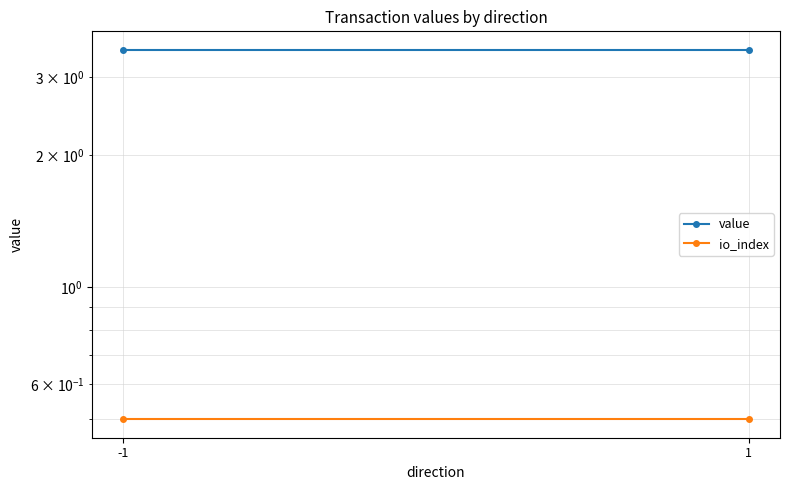

What is the minimum value for value?

3.5